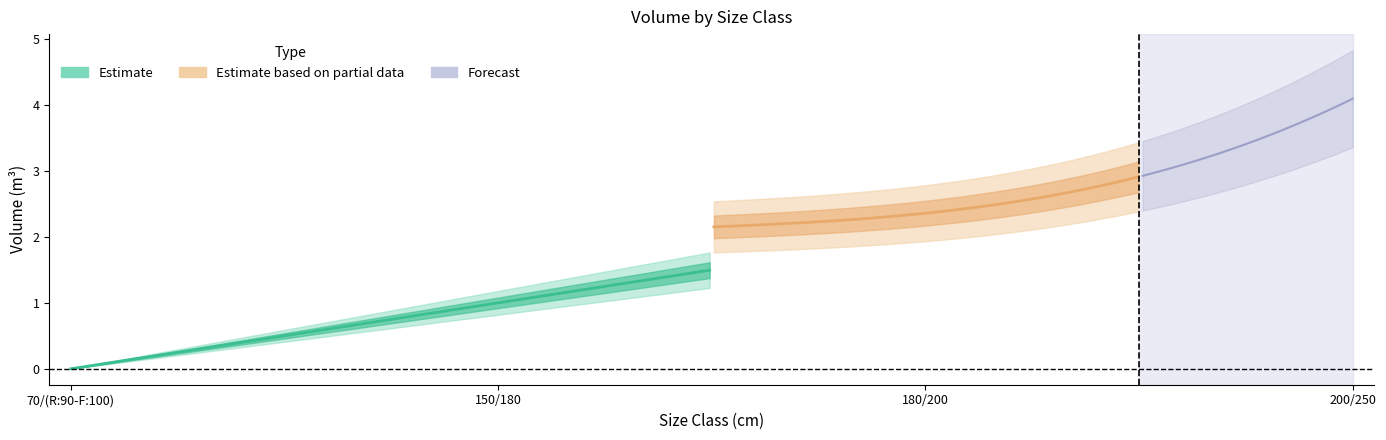

Is the value of produit_vtgr at 200/250 greater than the value of produit_vtrh at 180/200?

Yes